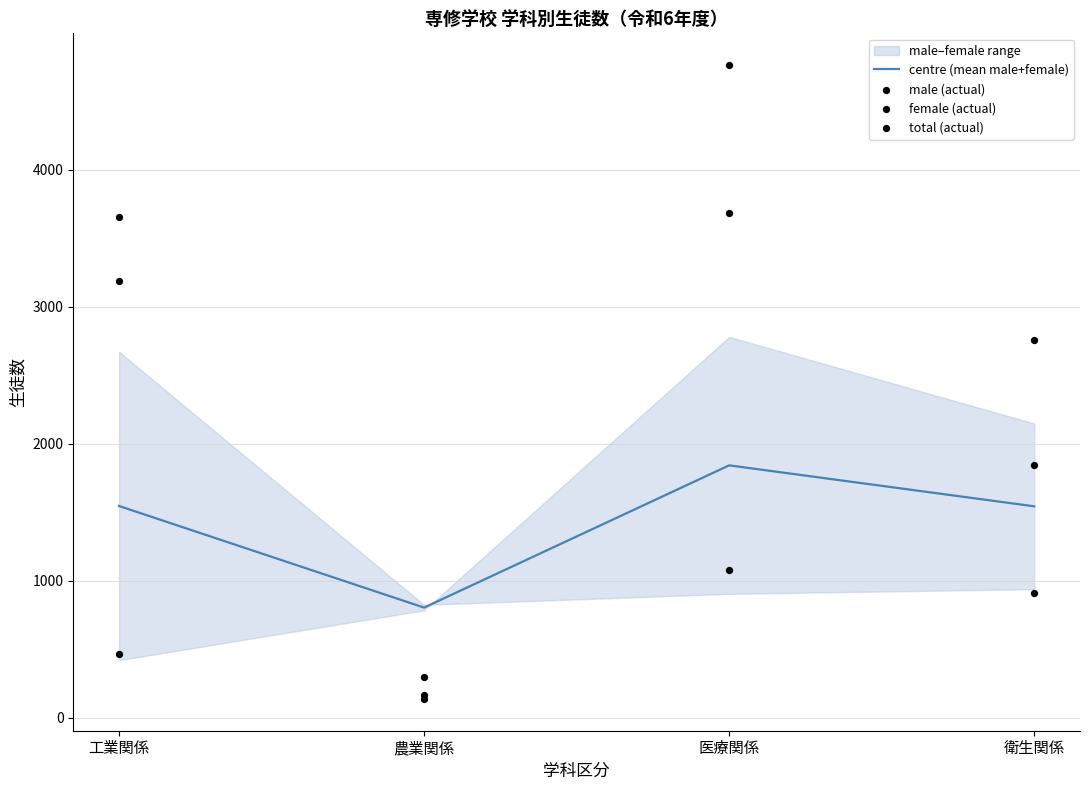

What value does the centre (mean male+female) series have at 農業関係?

804.5